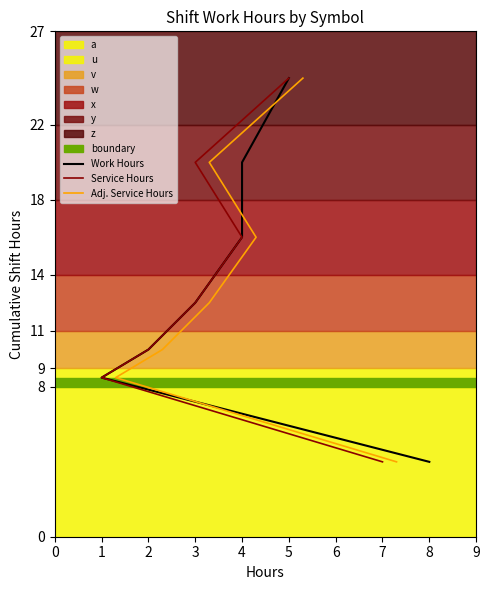

How many lines are shown in the chart?

3